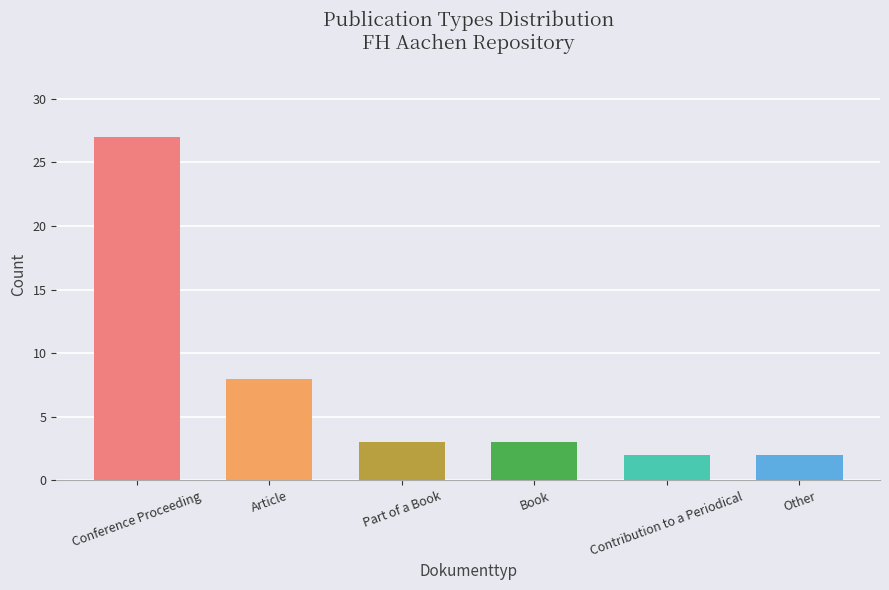

What is the label of the 6th bar from the right?

Conference Proceeding